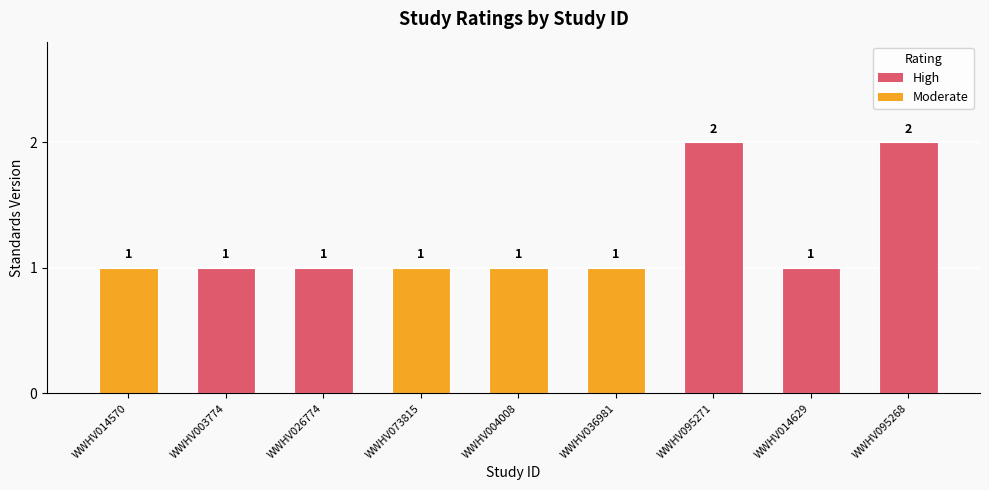

What position from the left is WWHV026774?

3